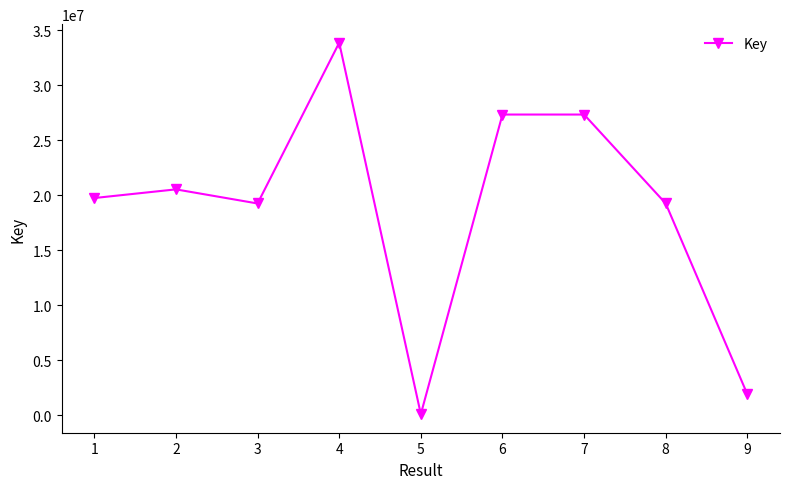

What is the sum of the values at 6 and 2?

47884939